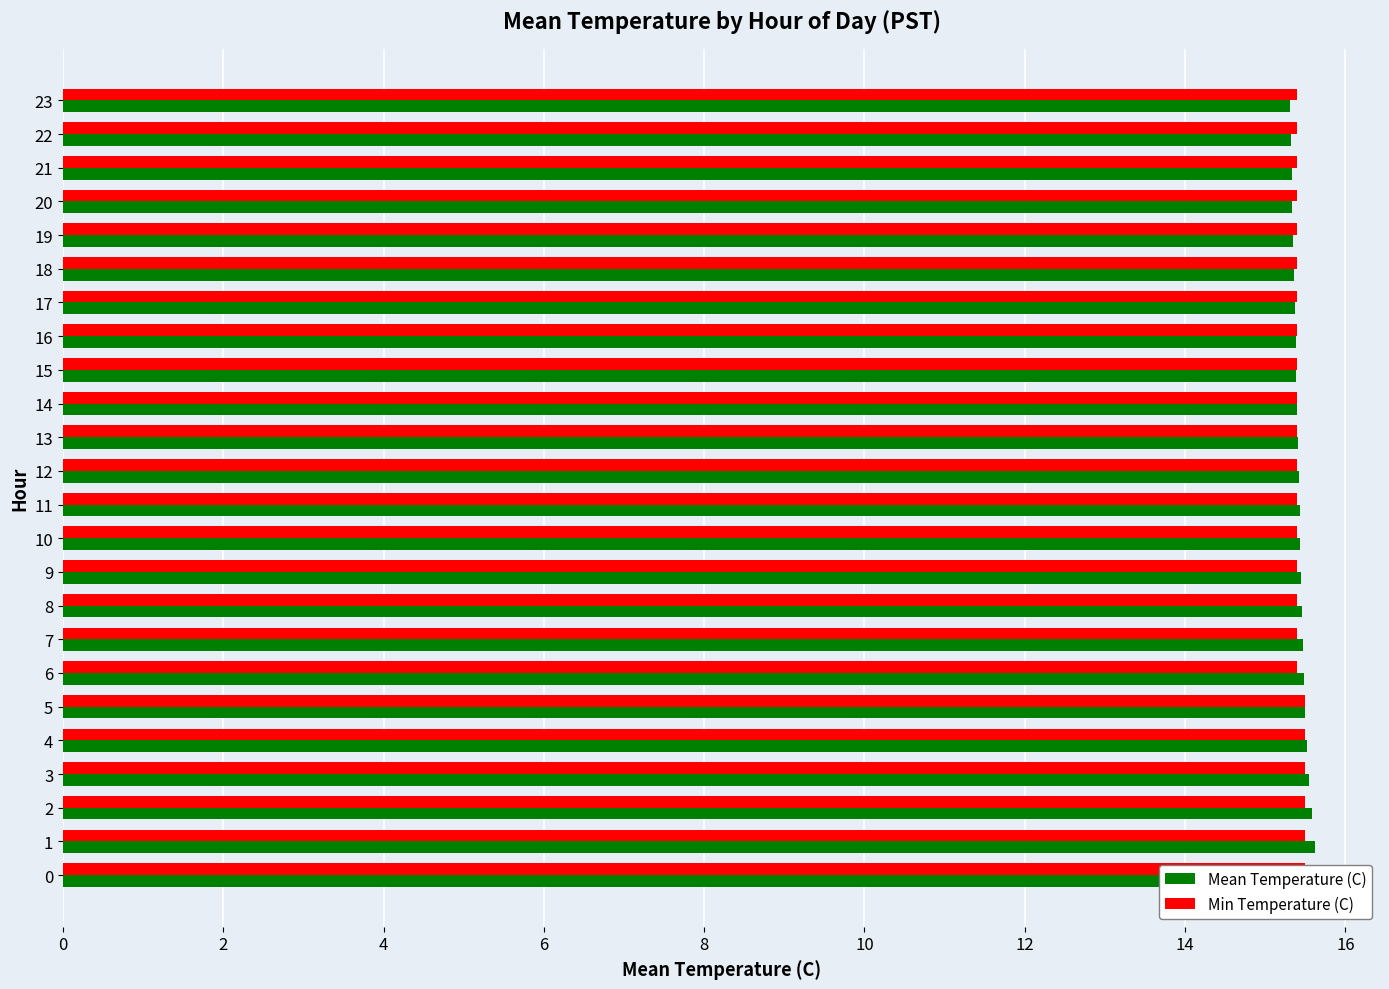

Read the Mean Temperature (C) value at 21.

15.3